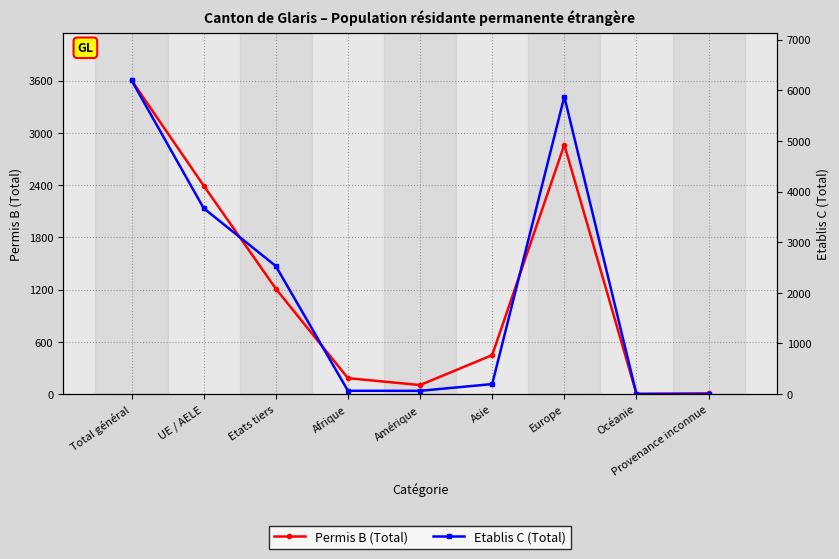

What is the lowest value of the Permis B (Total) series?

2